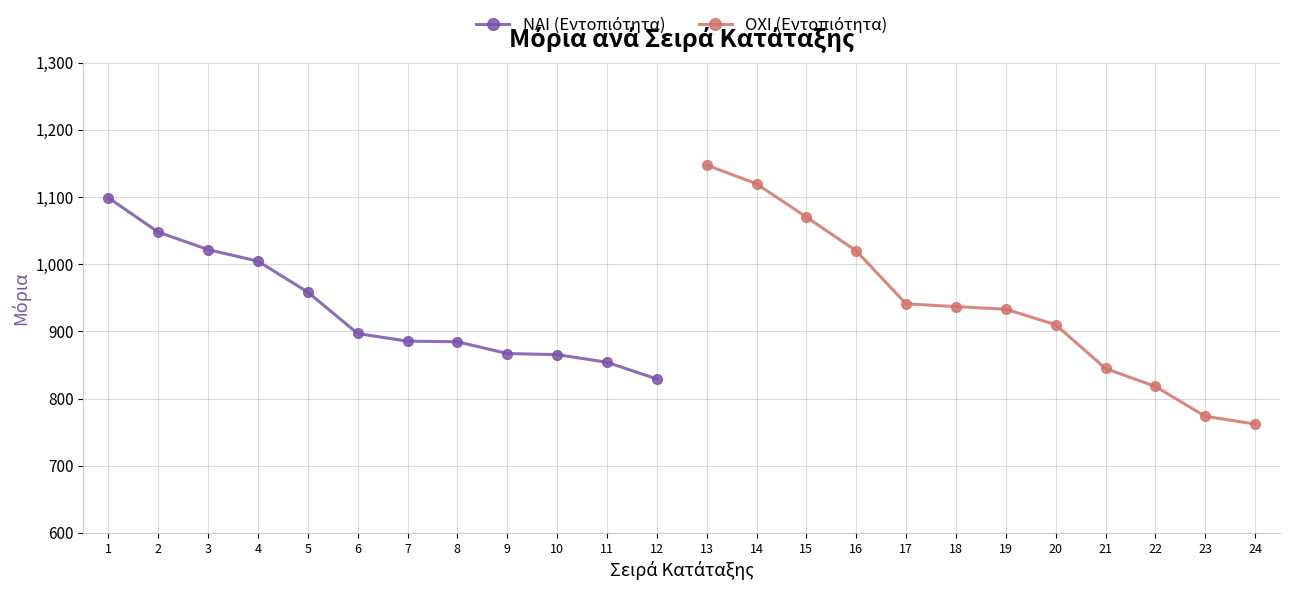

Which has a higher value, 11 or 3?

3